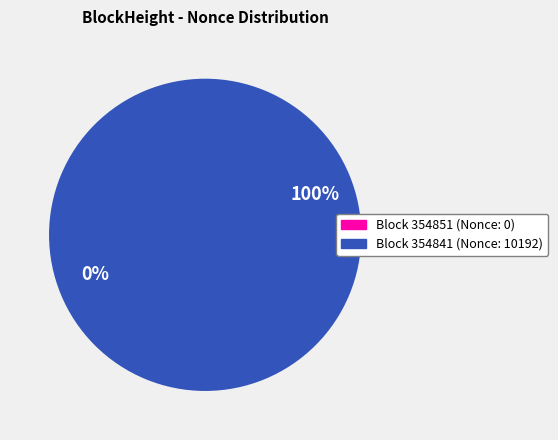

The 354851 slice represents 10% of the pie. True or false?

False